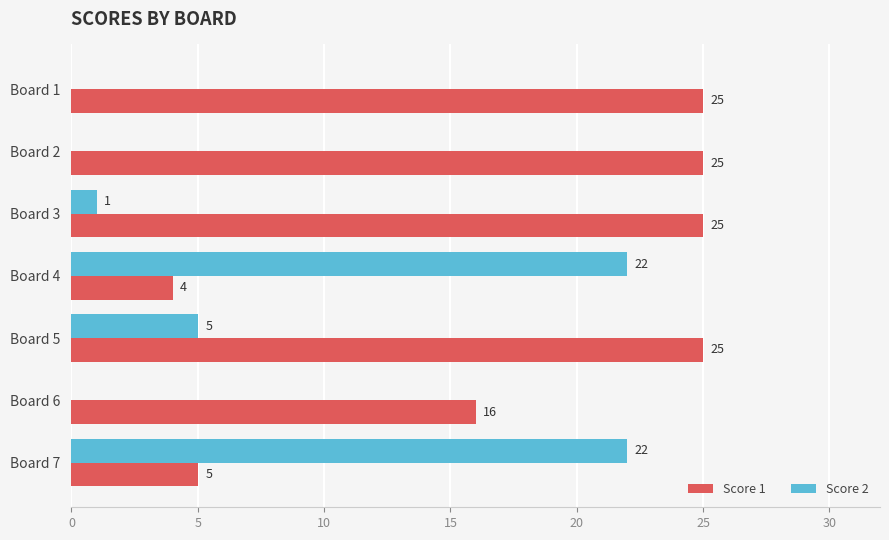

True or false: Score 1 has a value of 14 at Board 5.

False